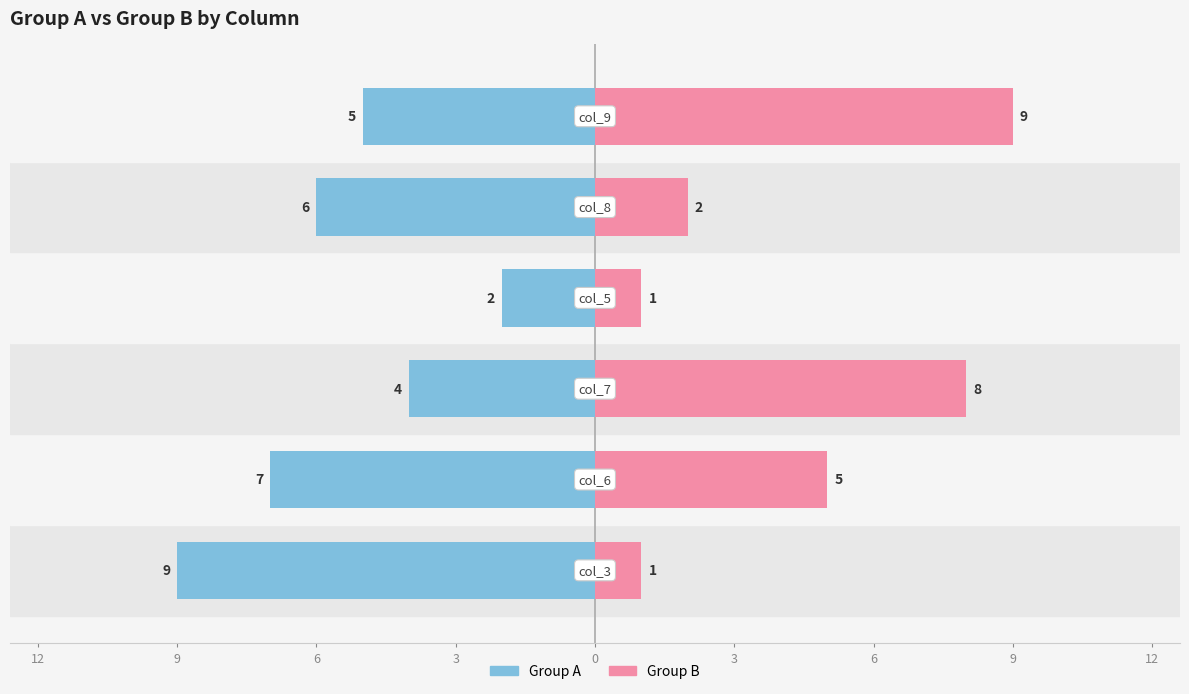

Which series has the widest spread of values?

Group B